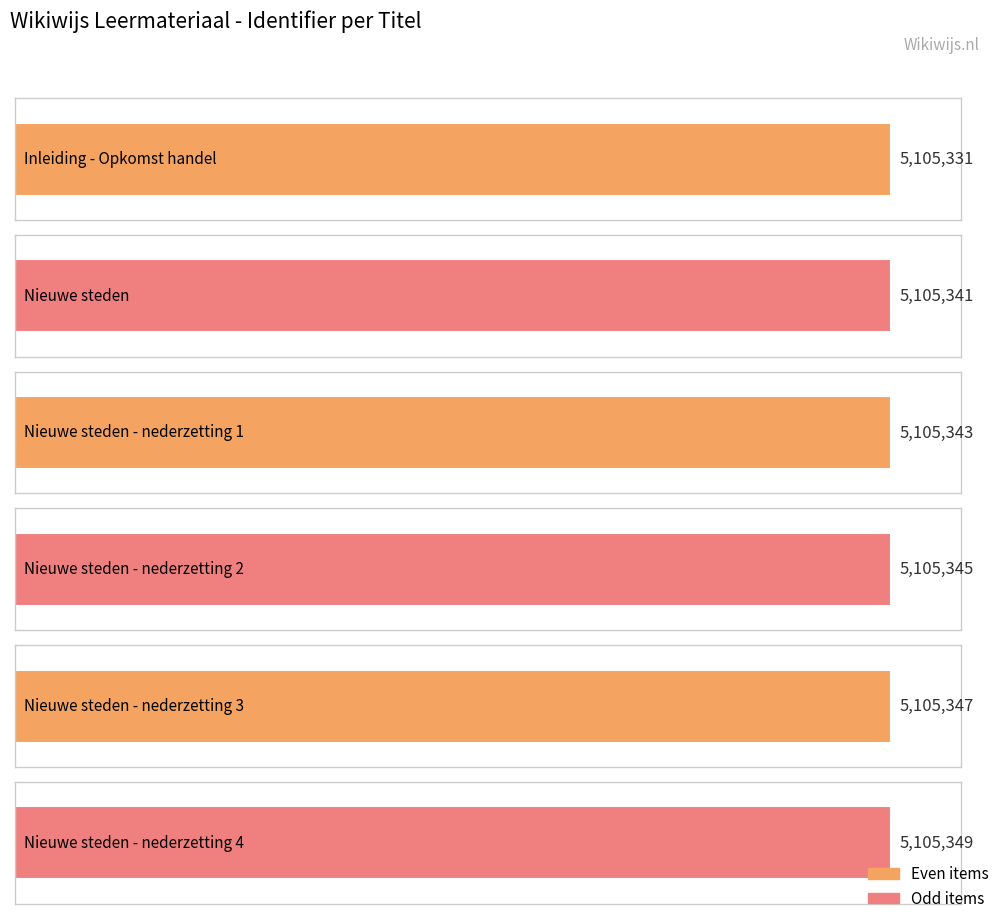

What is the greatest value displayed?

5105349